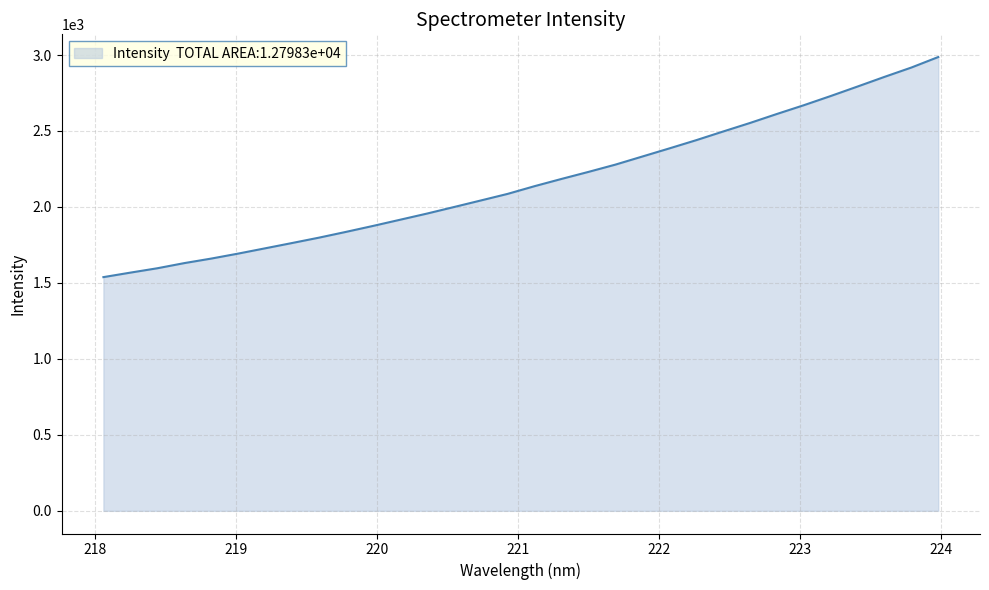

How many lines are shown in the chart?

1